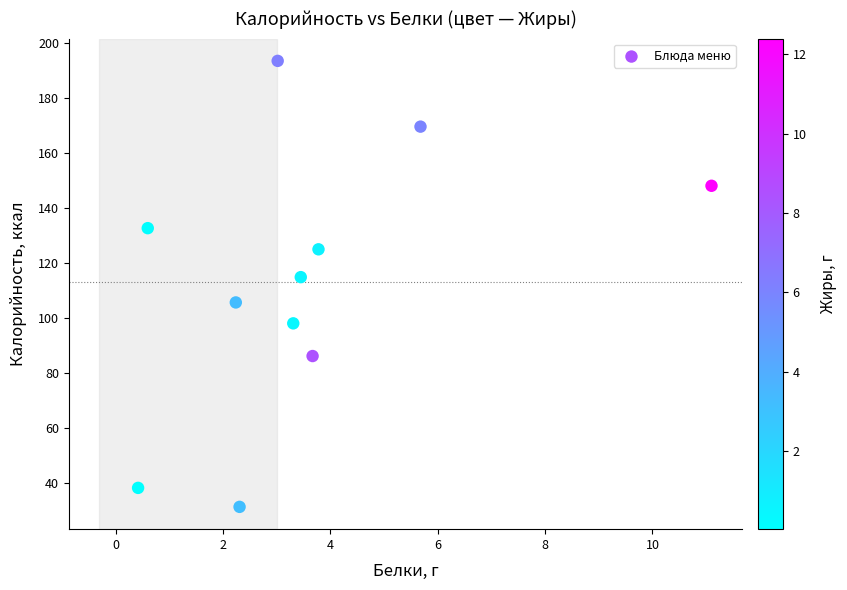

What is the average X value?

3.6